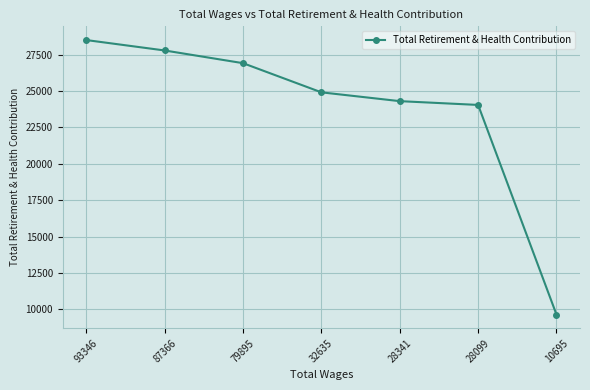

At which label is the value closest to 19070?

28099